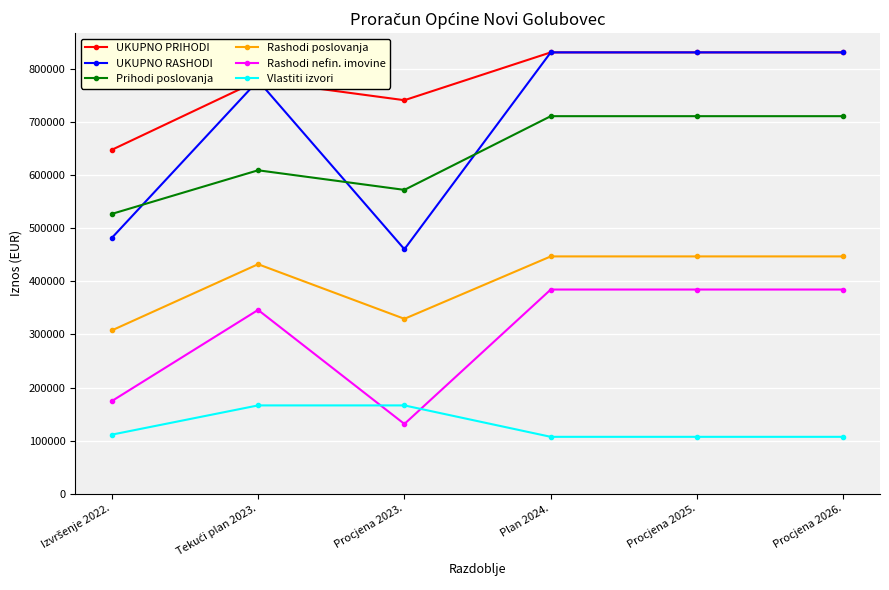

At which category does Prihodi poslovanja reach its first local valley?

Procjena 2023.